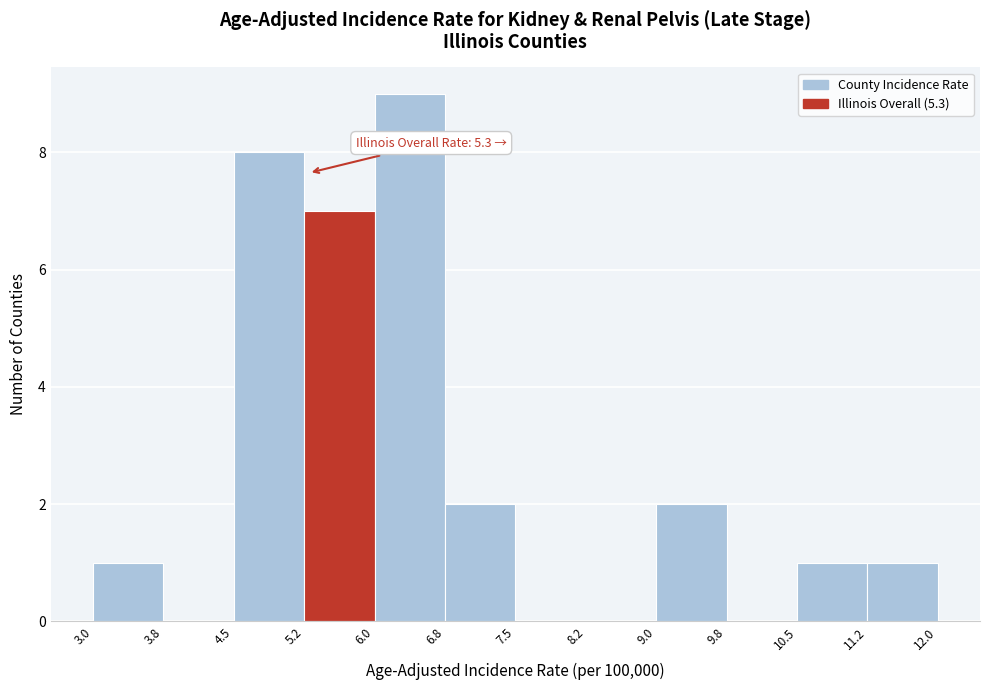

Over which range of the x-axis is the bar tallest?

6.0 to 6.8